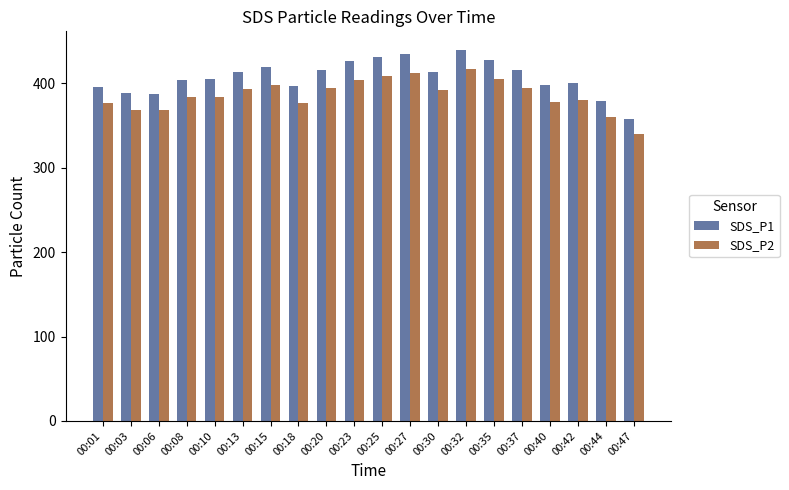

How many bars are there in total?

40